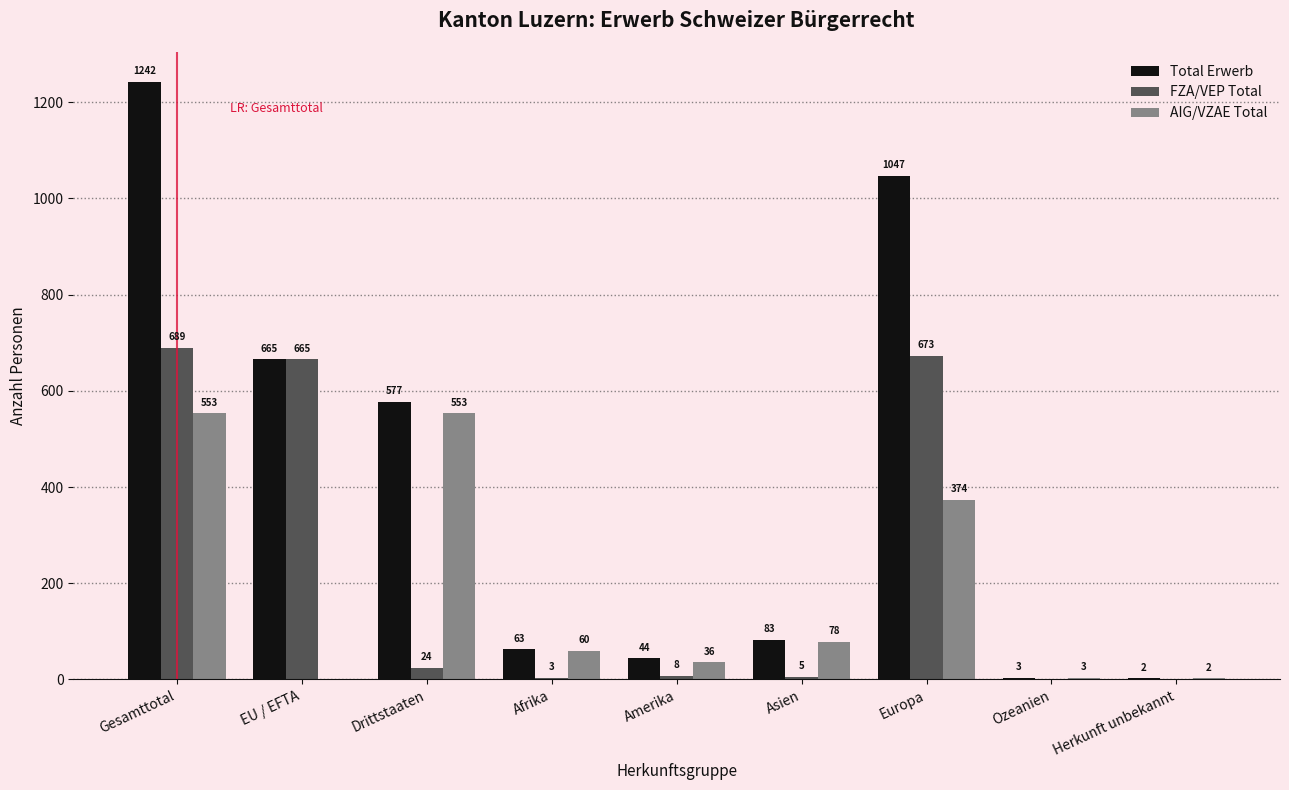

At which label does AIG/VZAE Total first exceed 60?

Gesamttotal